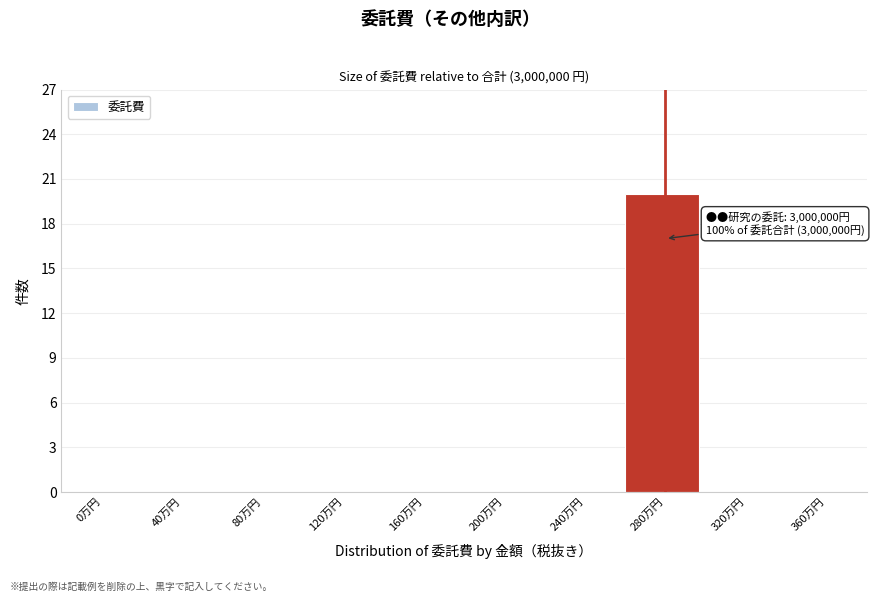

Reading left to right, transcribe all the data shown in this chart.

0万円=0	40万円=0	80万円=0	120万円=0	160万円=0	200万円=0	240万円=0	280万円=20	320万円=0	360万円=0